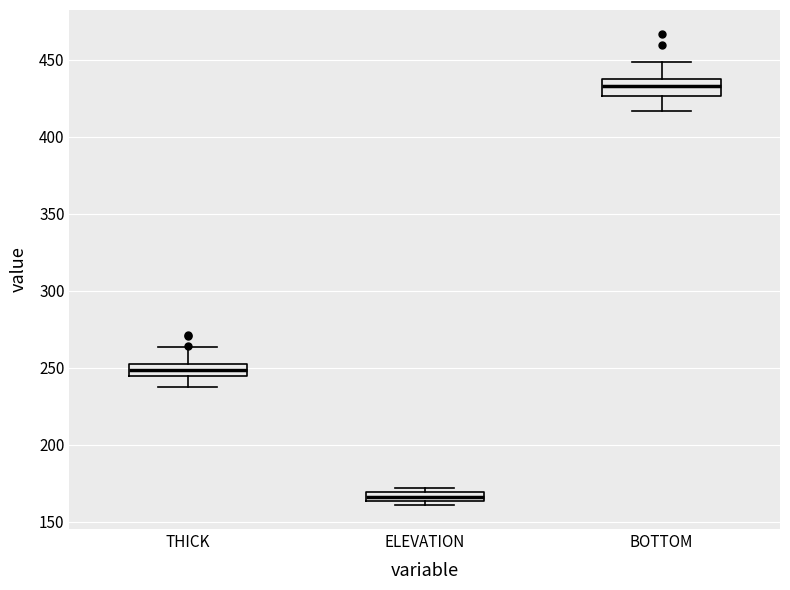

Where is the lower edge of the box for BOTTOM on the y-axis? The values are not printed on the chart, so give them approximately, as read against the axis.

425